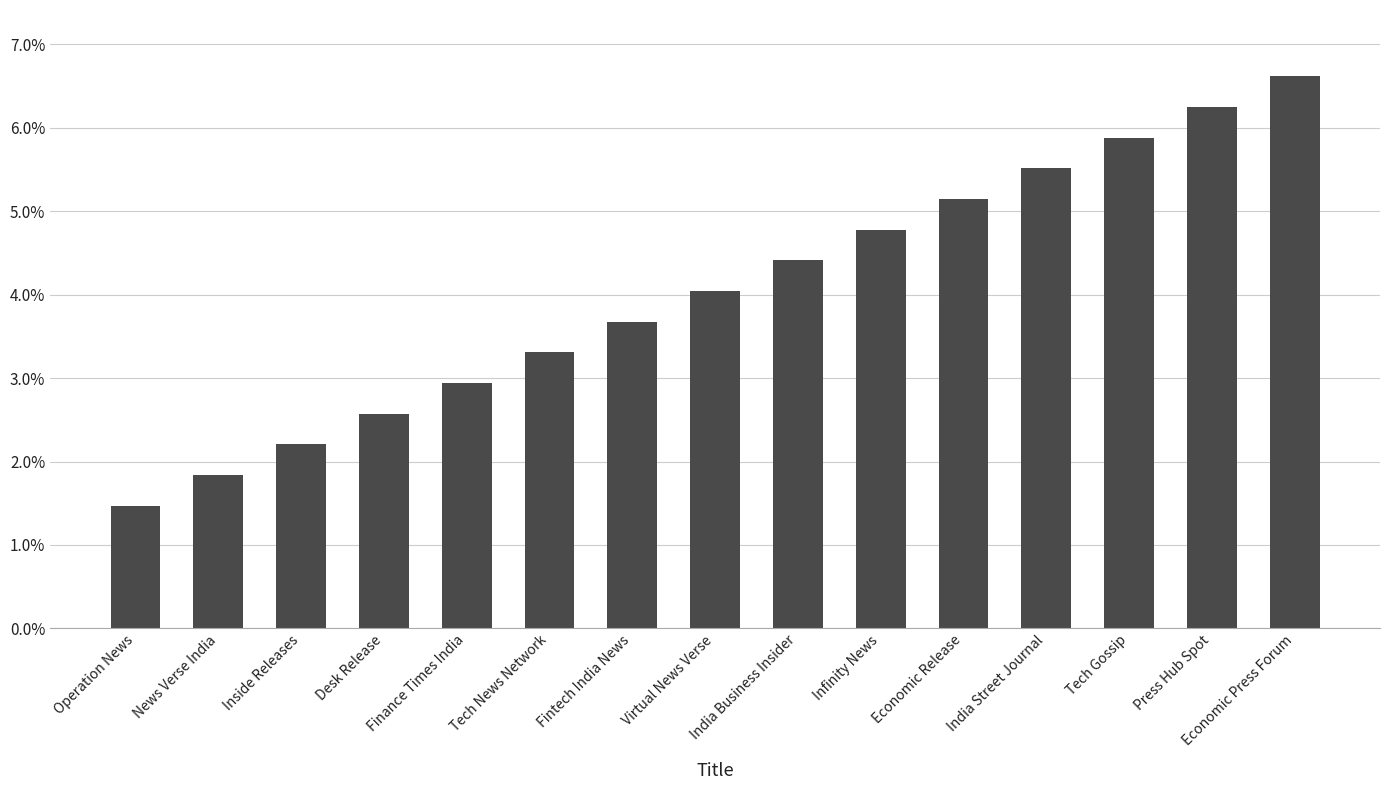

What position from the right is Economic Press Forum?

1